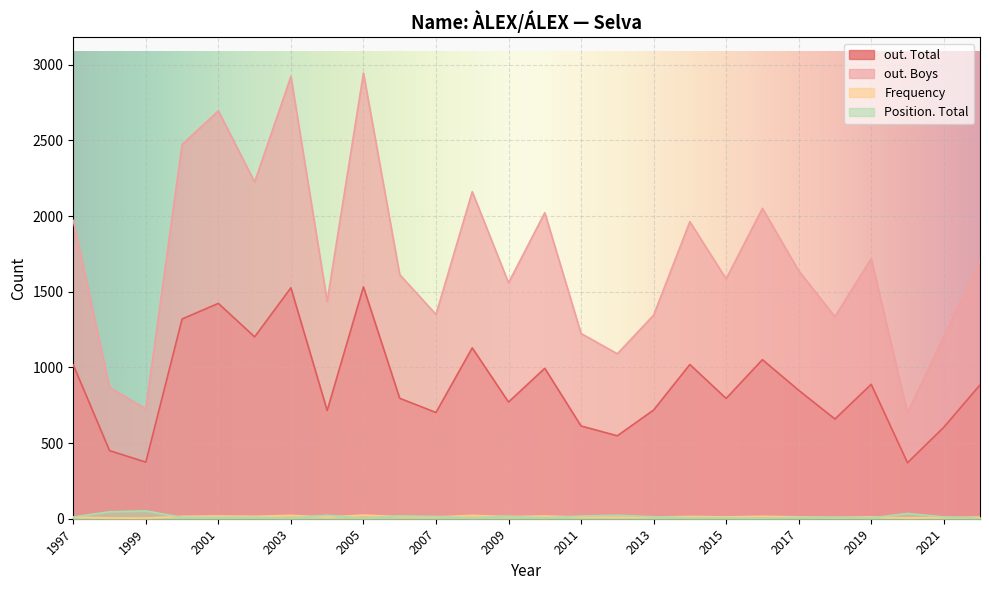

What are all the series names shown in the legend?

out. Total, out. Boys, Frequency, Position. Total